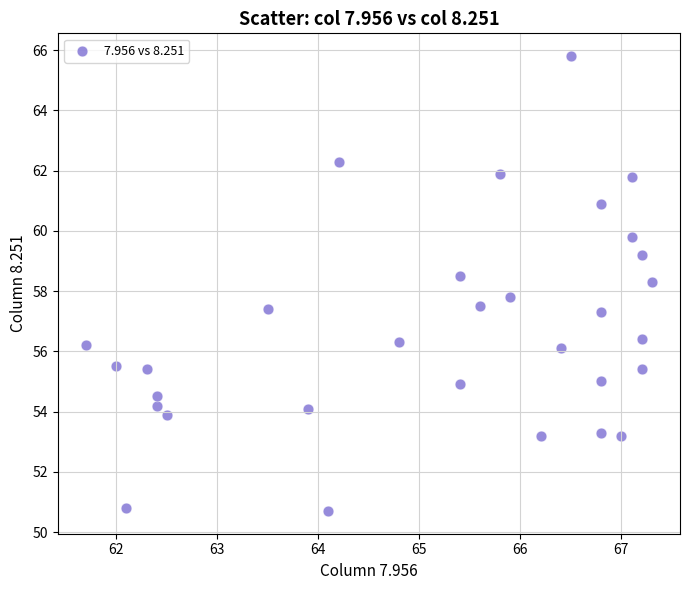

What is the range of X values (max minus min)?

5.6